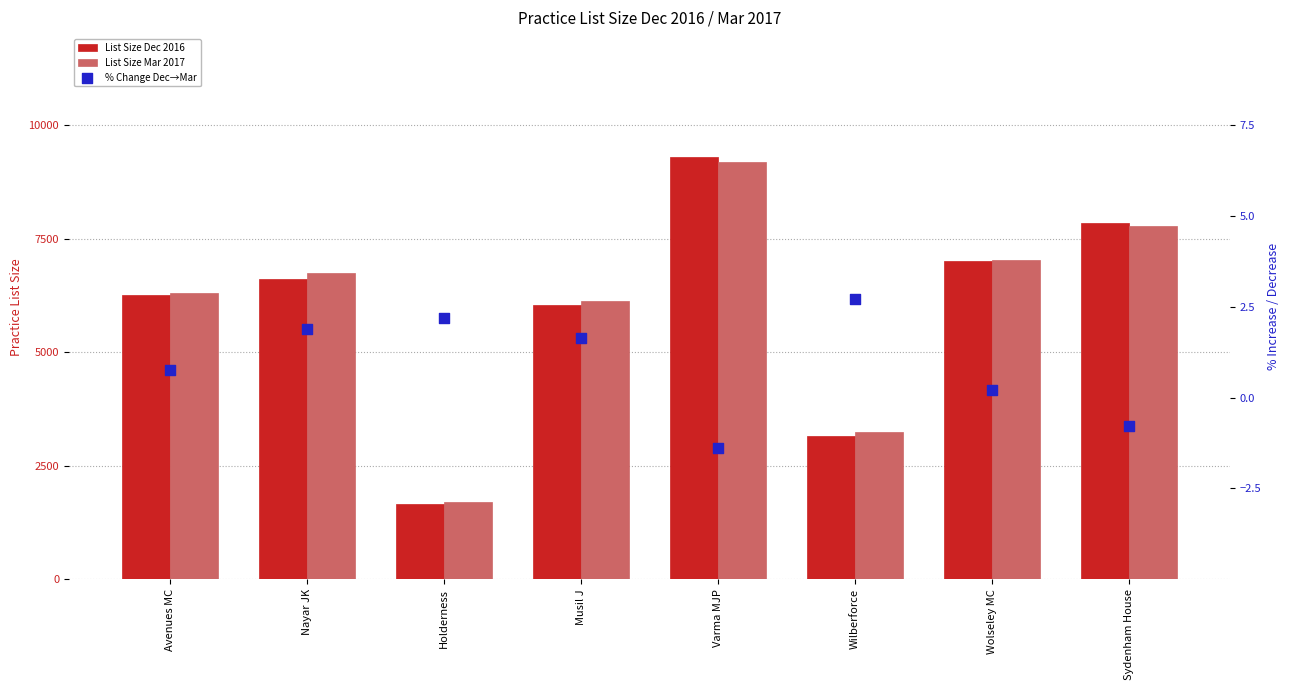

What are all the series names shown in the legend?

List Size Dec 2016, List Size Mar 2017, % Change Dec→Mar